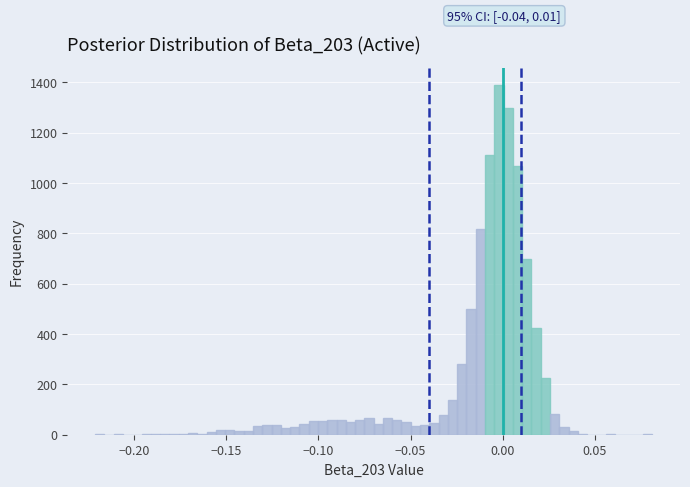

Around what value on the x-axis is the tallest bar? Give the approximate position of its centre, as read against the axis.

0.000